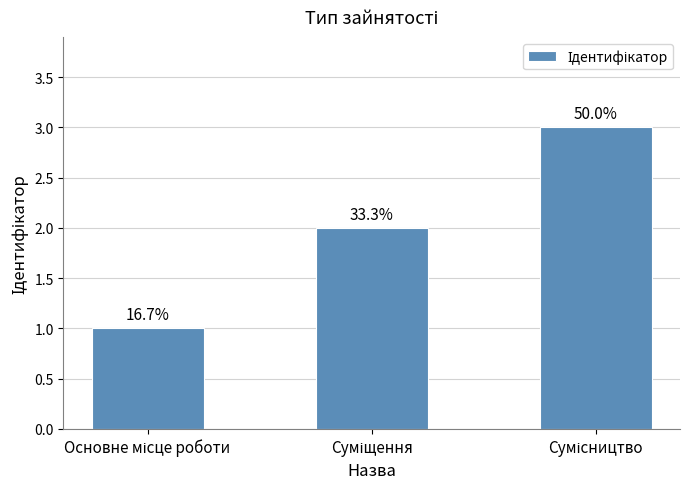

List the labels in order of value, smallest first.

Основне місце роботи, Суміщення, Сумісництво